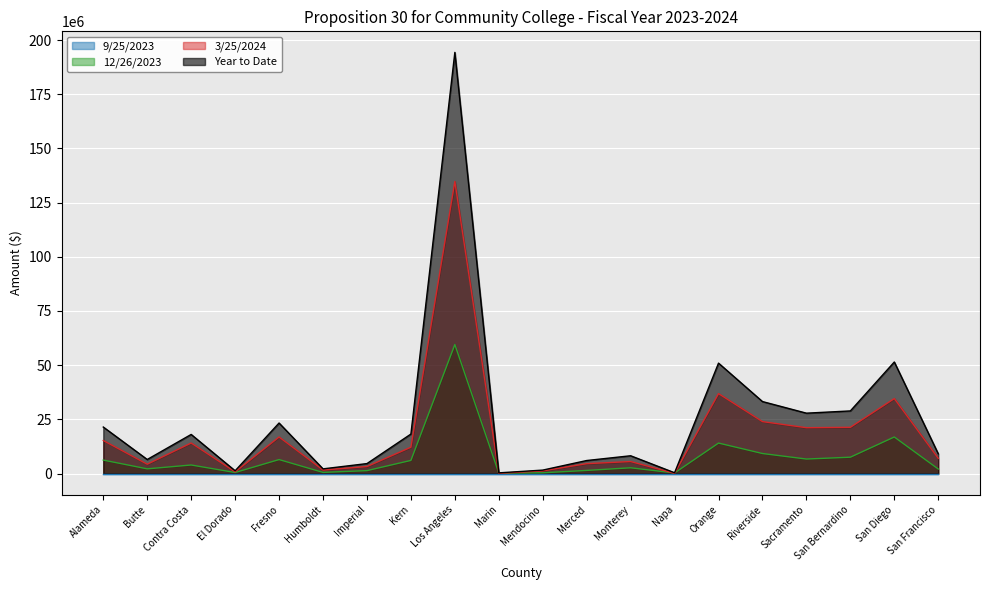

What is the maximum value for Year to Date?

194294481.2